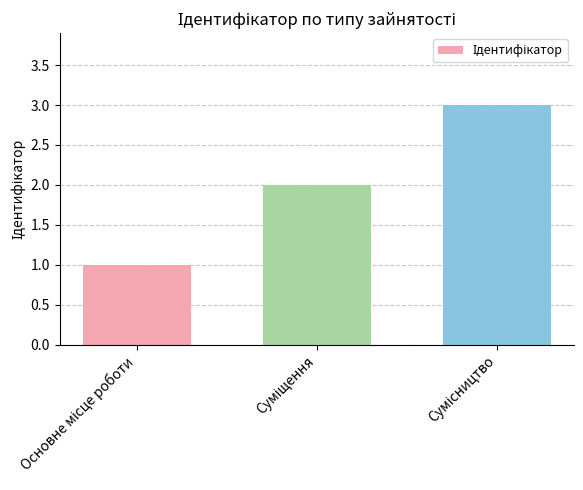

How many values are between 1 and 3?

3